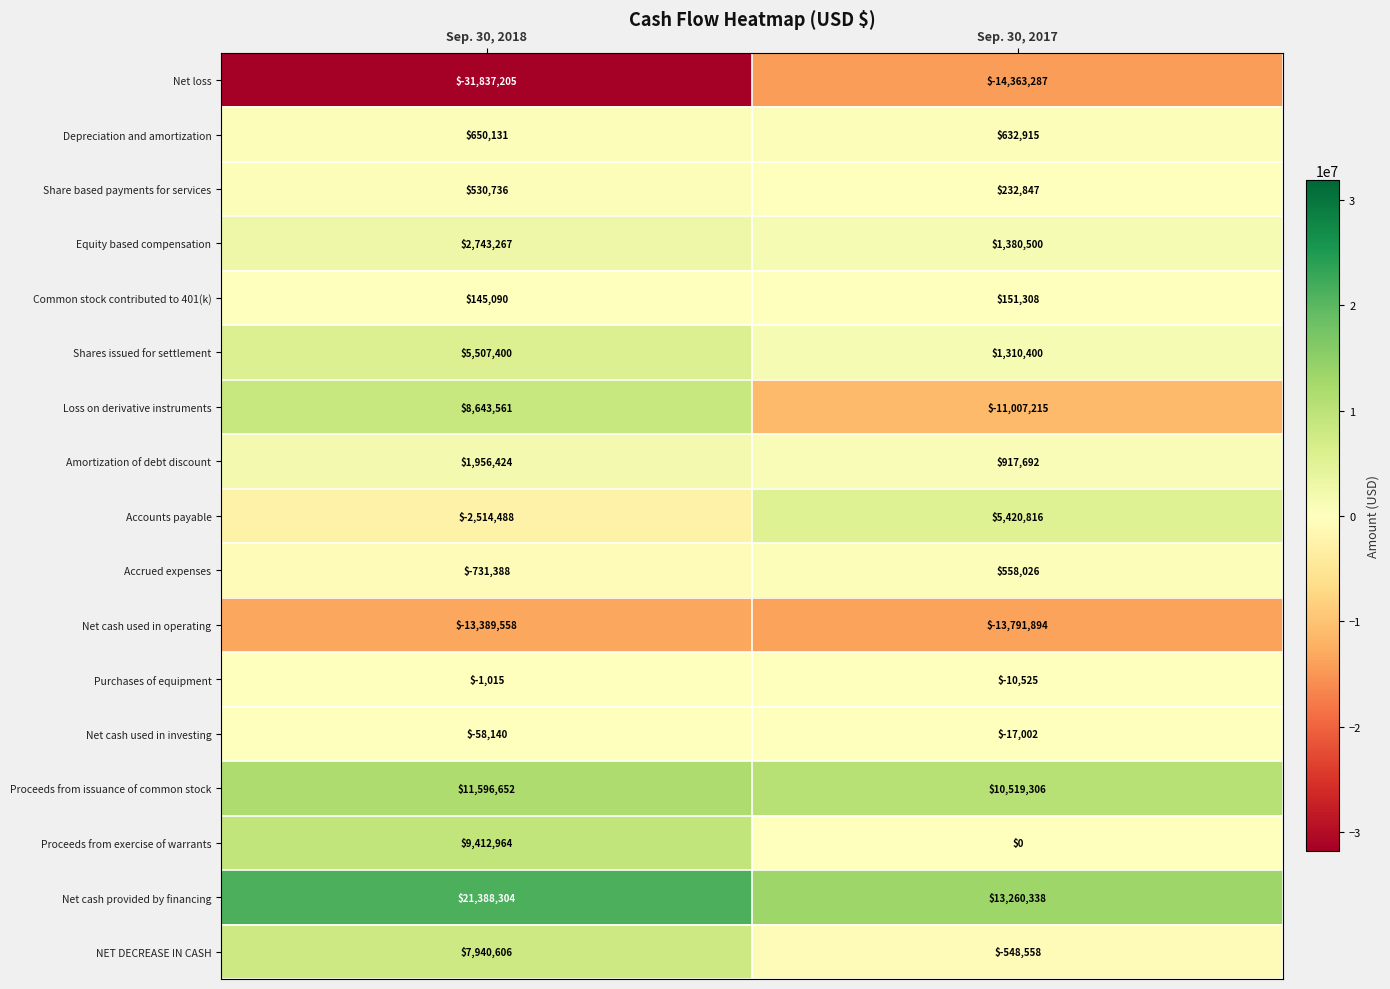

Which series changed the most between Sep. 30, 2018 and Sep. 30, 2017?

Loss on derivative instruments